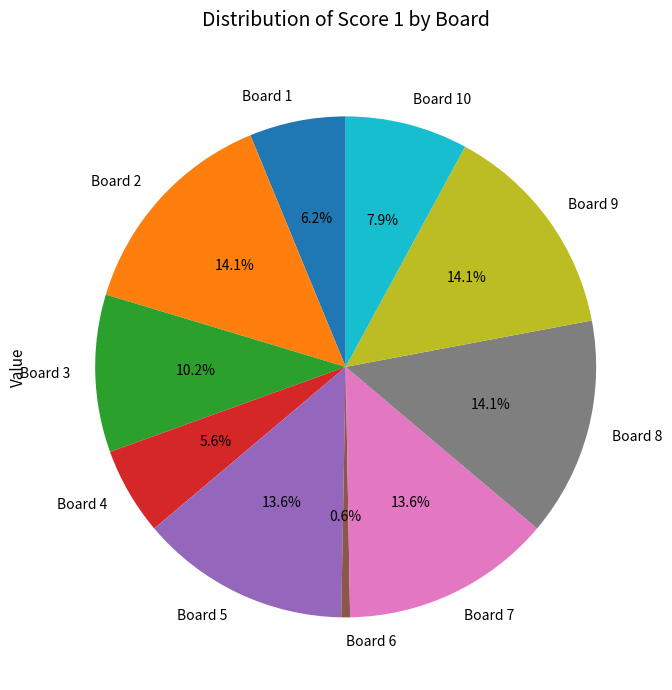

Does Board 2 account for over 50% of the chart?

No